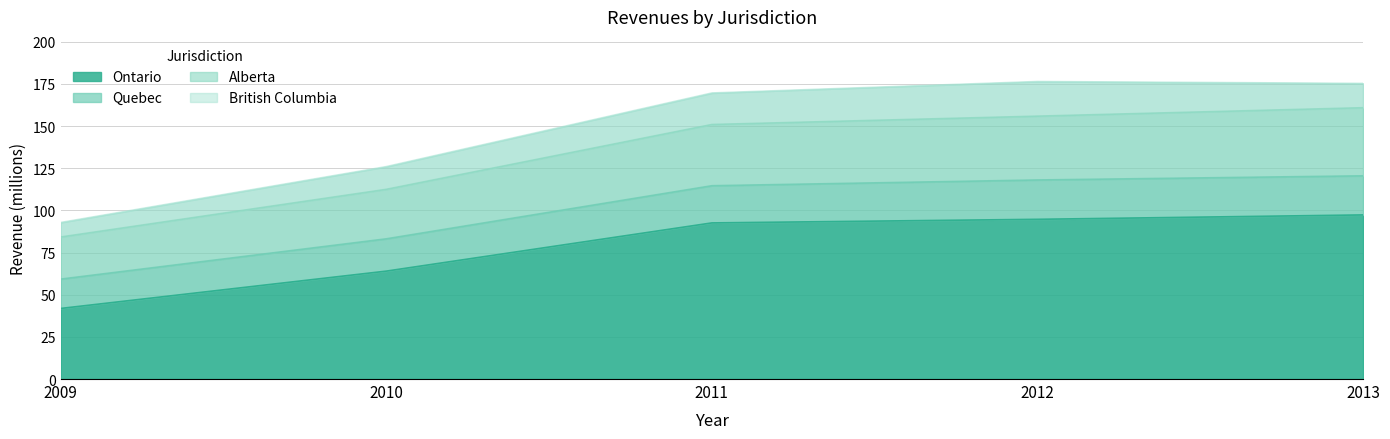

True or false: Alberta and Ontario intersect in this chart.

False